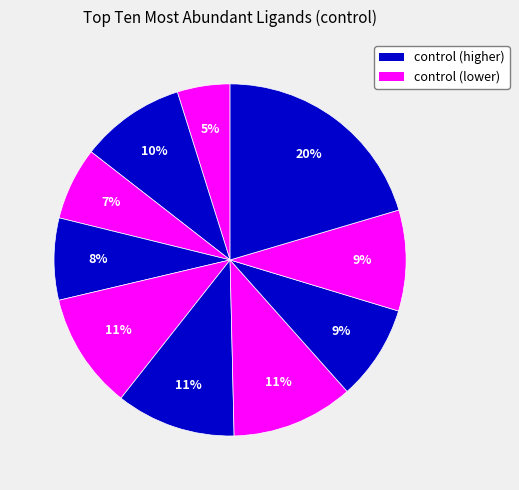

To the nearest percent, what is the average slice percentage?

10%